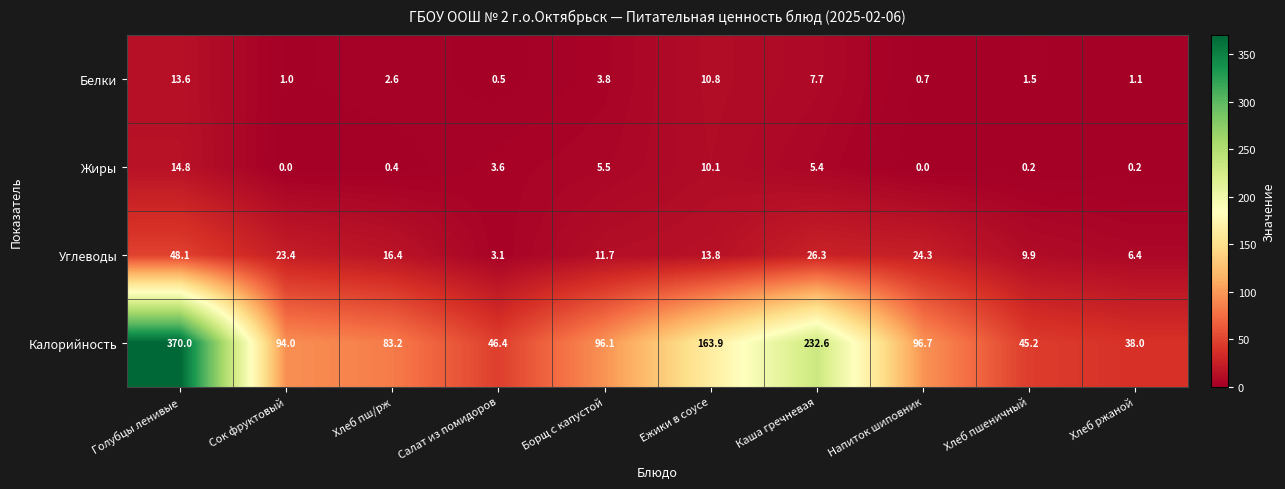

What is the sum of all Углеводы values?

183.4